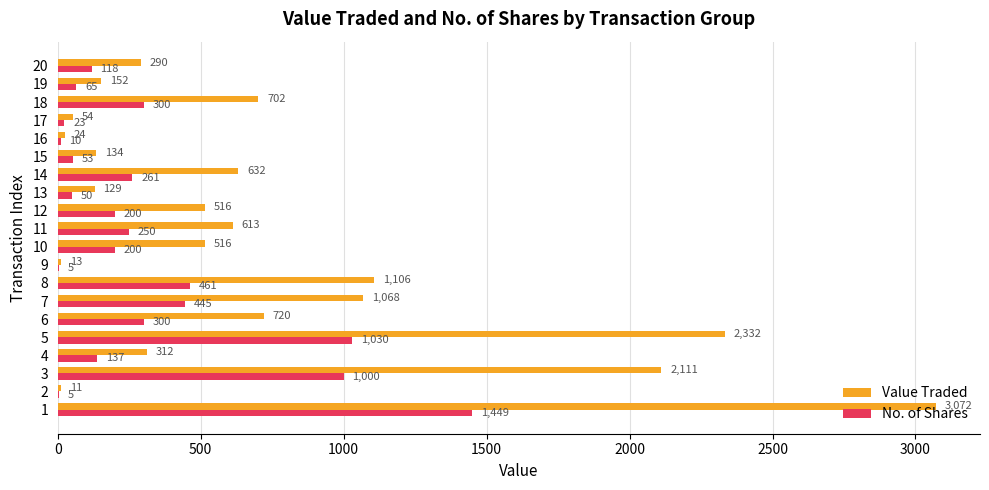

What value does the Value Traded series have at 20?

290